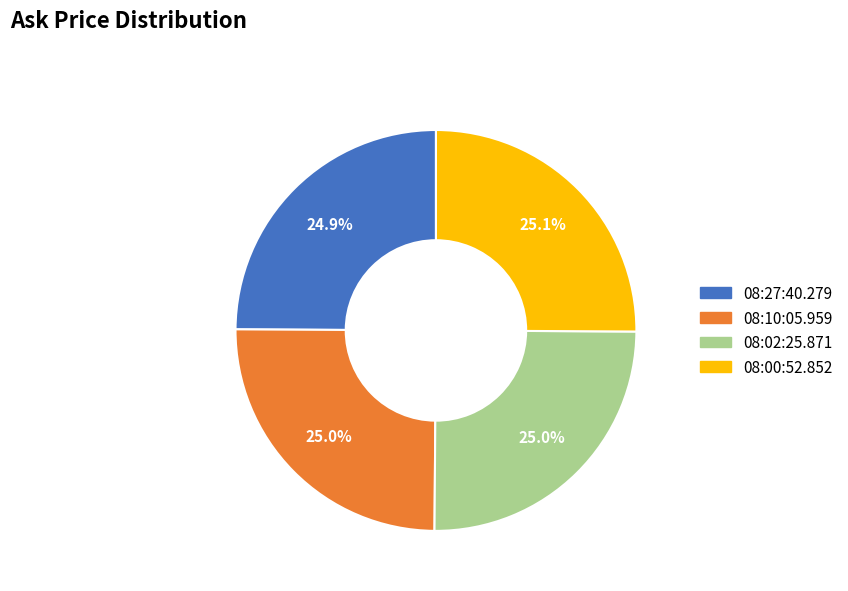

What percentage is the 08:00:52.852 slice, to the nearest percent?

25%